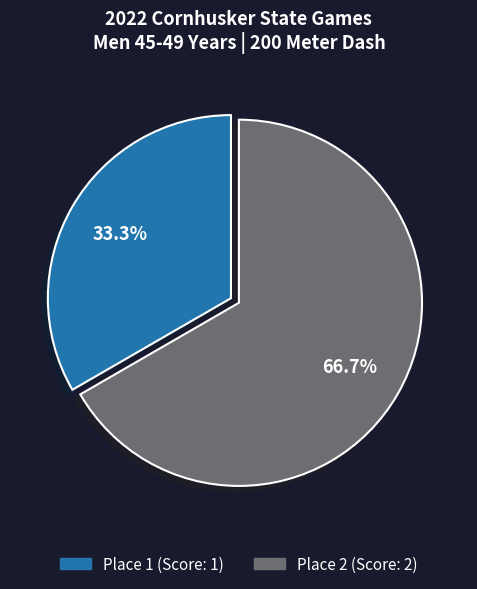

Is there a majority slice in this chart?

Yes